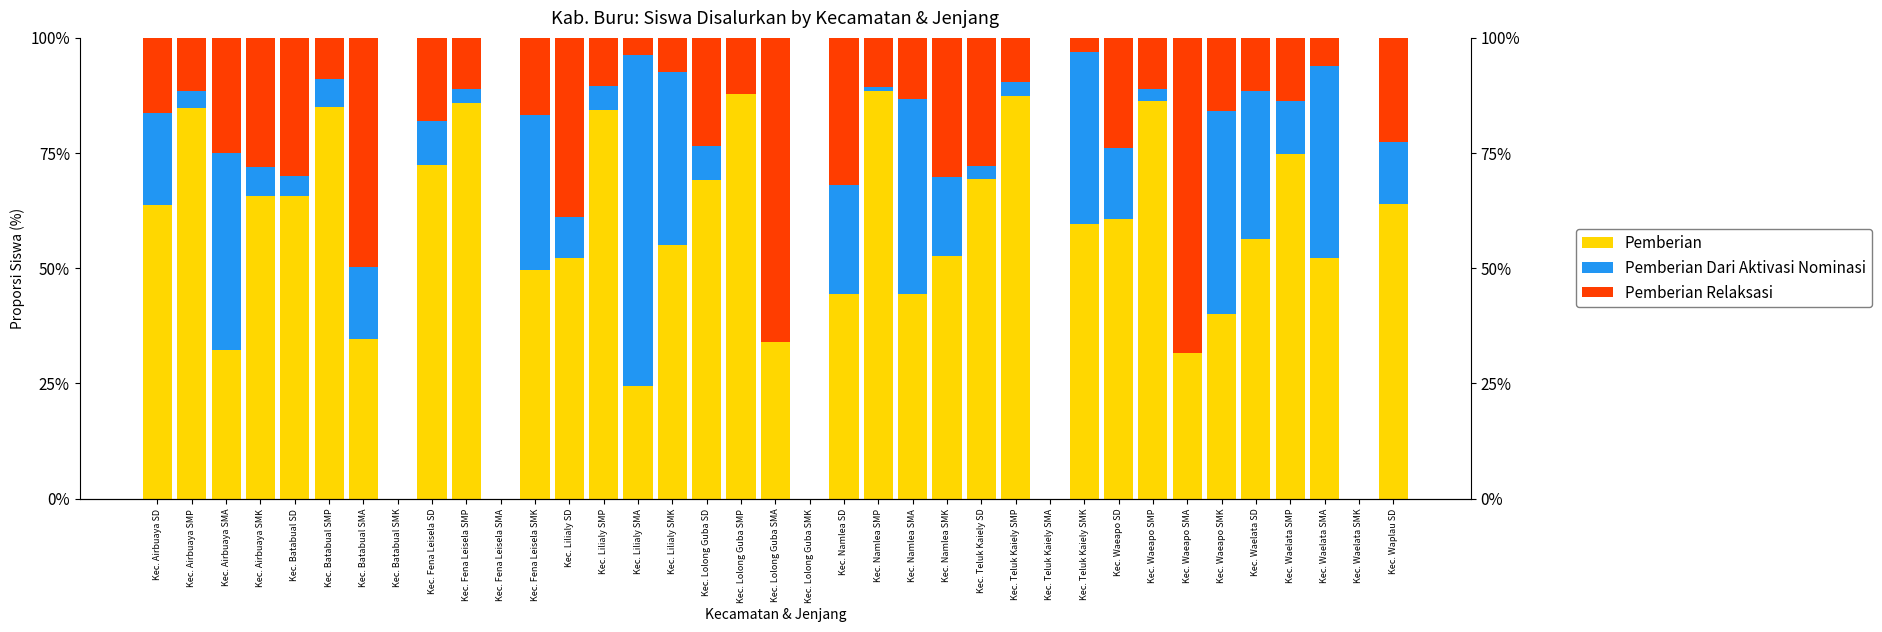

At Kec. Airbuaya SD, list the series in order from smallest to largest.

Pemberian Relaksasi, Pemberian Dari Aktivasi Nominasi, Pemberian